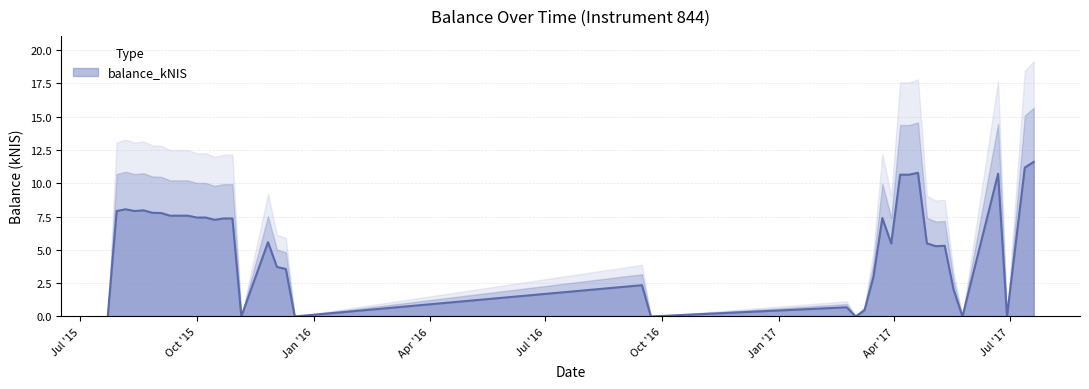

True or false: the data shows 6.7 at 2017-06-29.

False